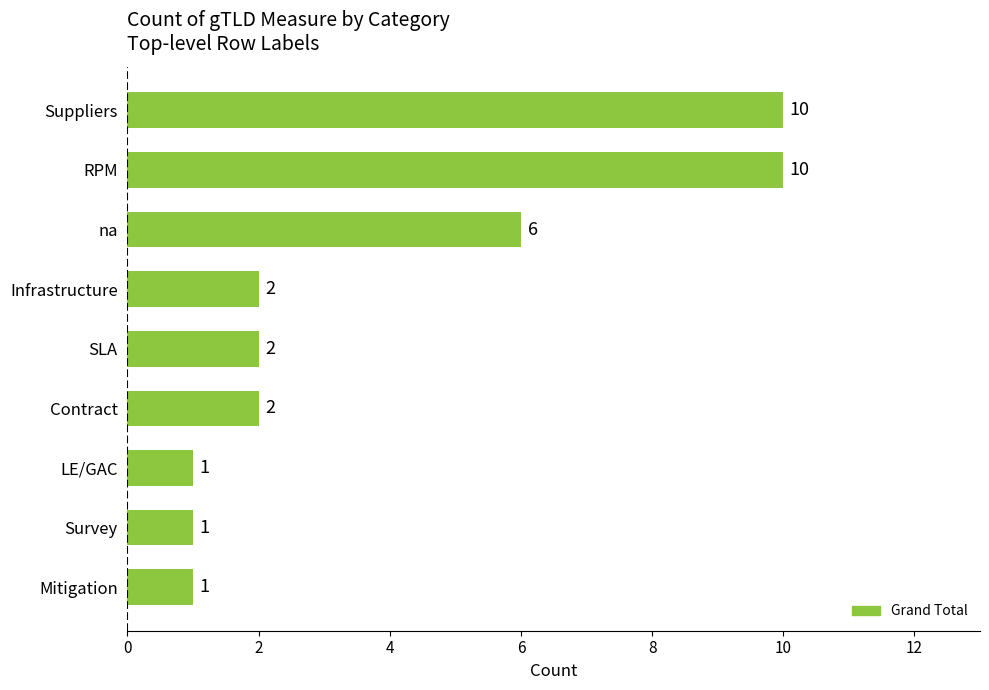

Where is the data nearest to the value 5?

na